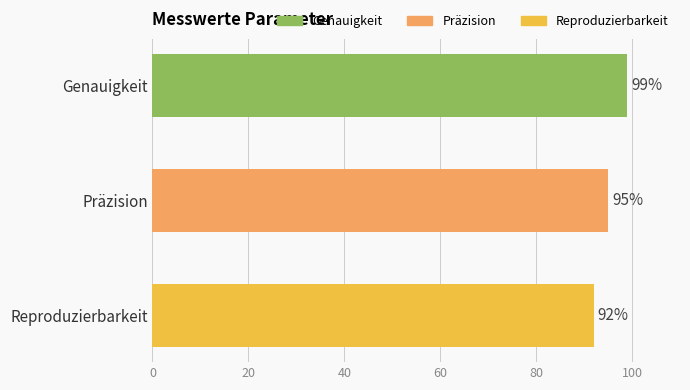

What is the smallest value displayed?

92